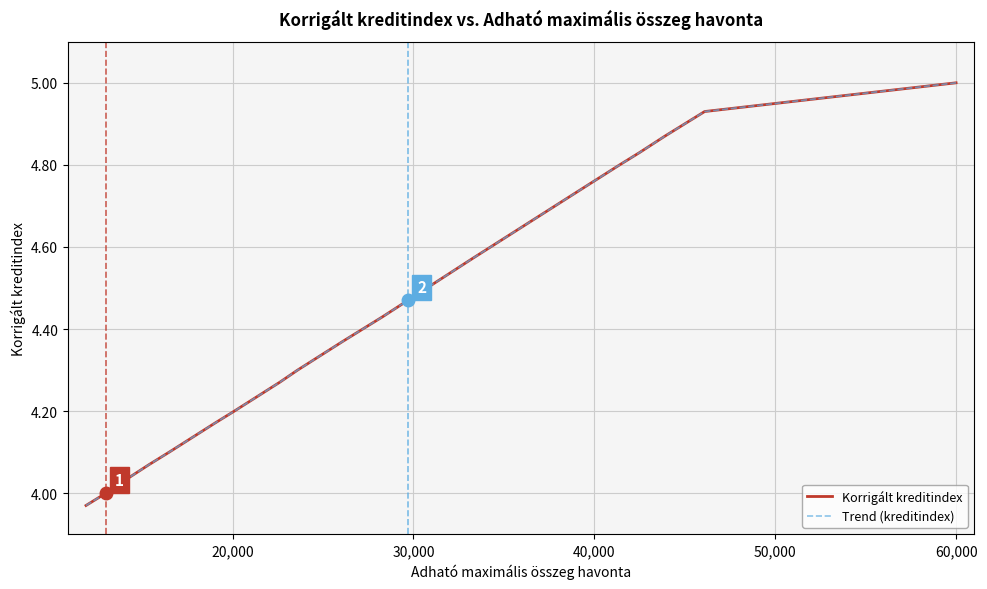

Is it true that Trend (kreditindex) equals 6.4 at 25?

False